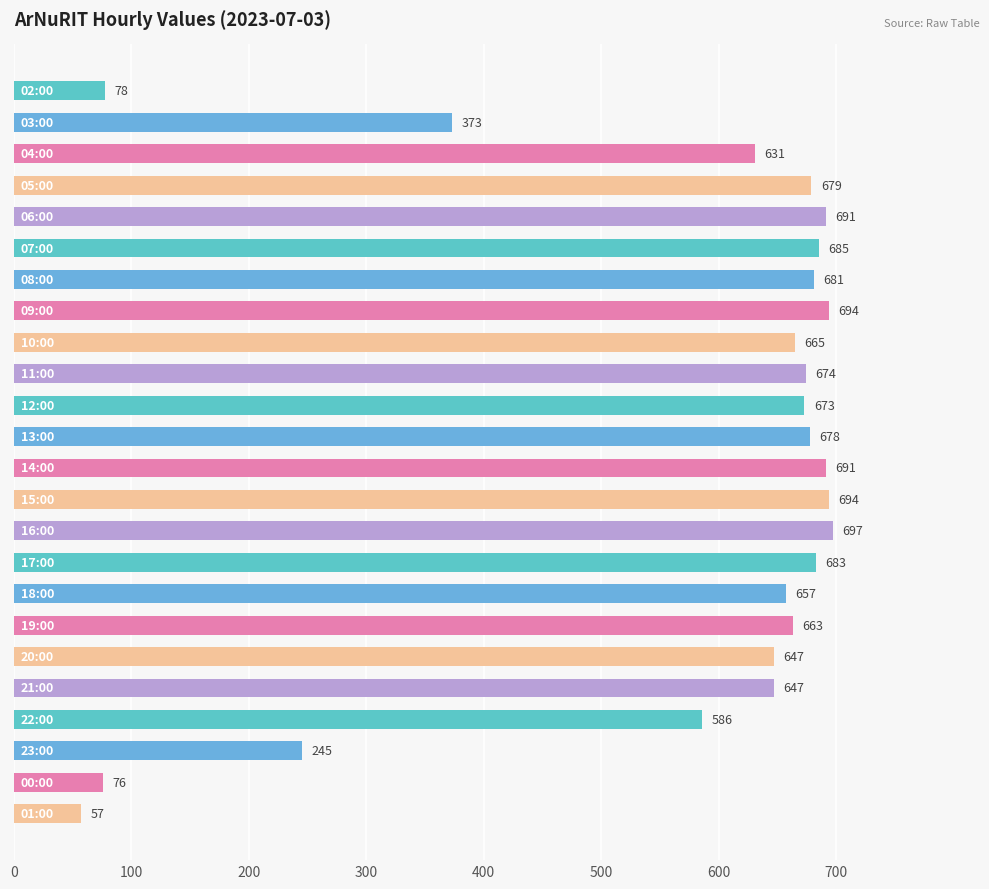

What is the average value?

564